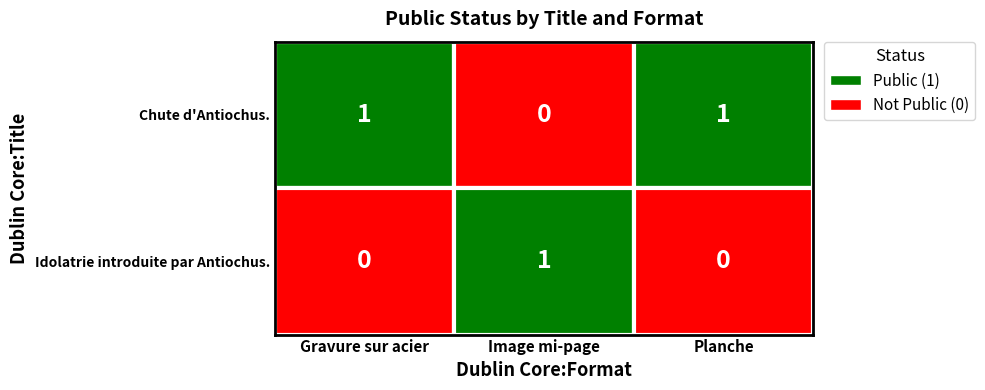

Which series has the largest total across all categories?

Chute d'Antiochus.